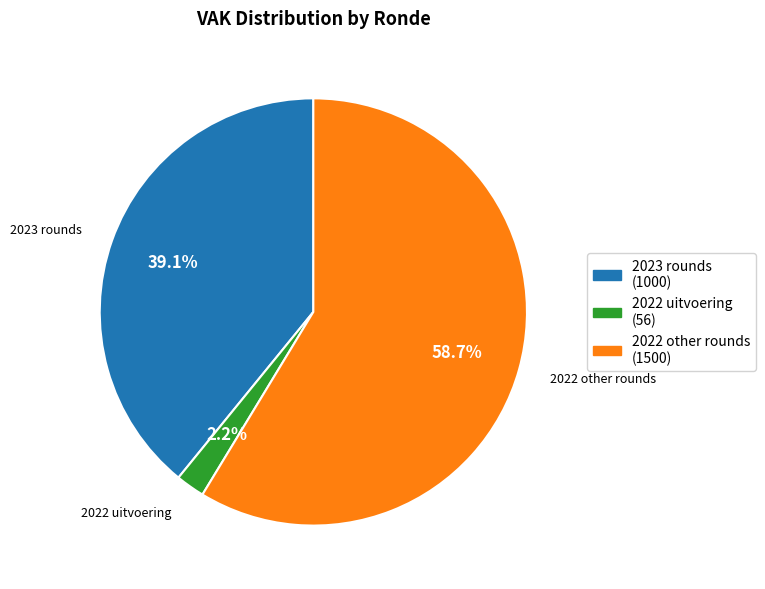

Is there any slice that represents more than half of the pie?

Yes